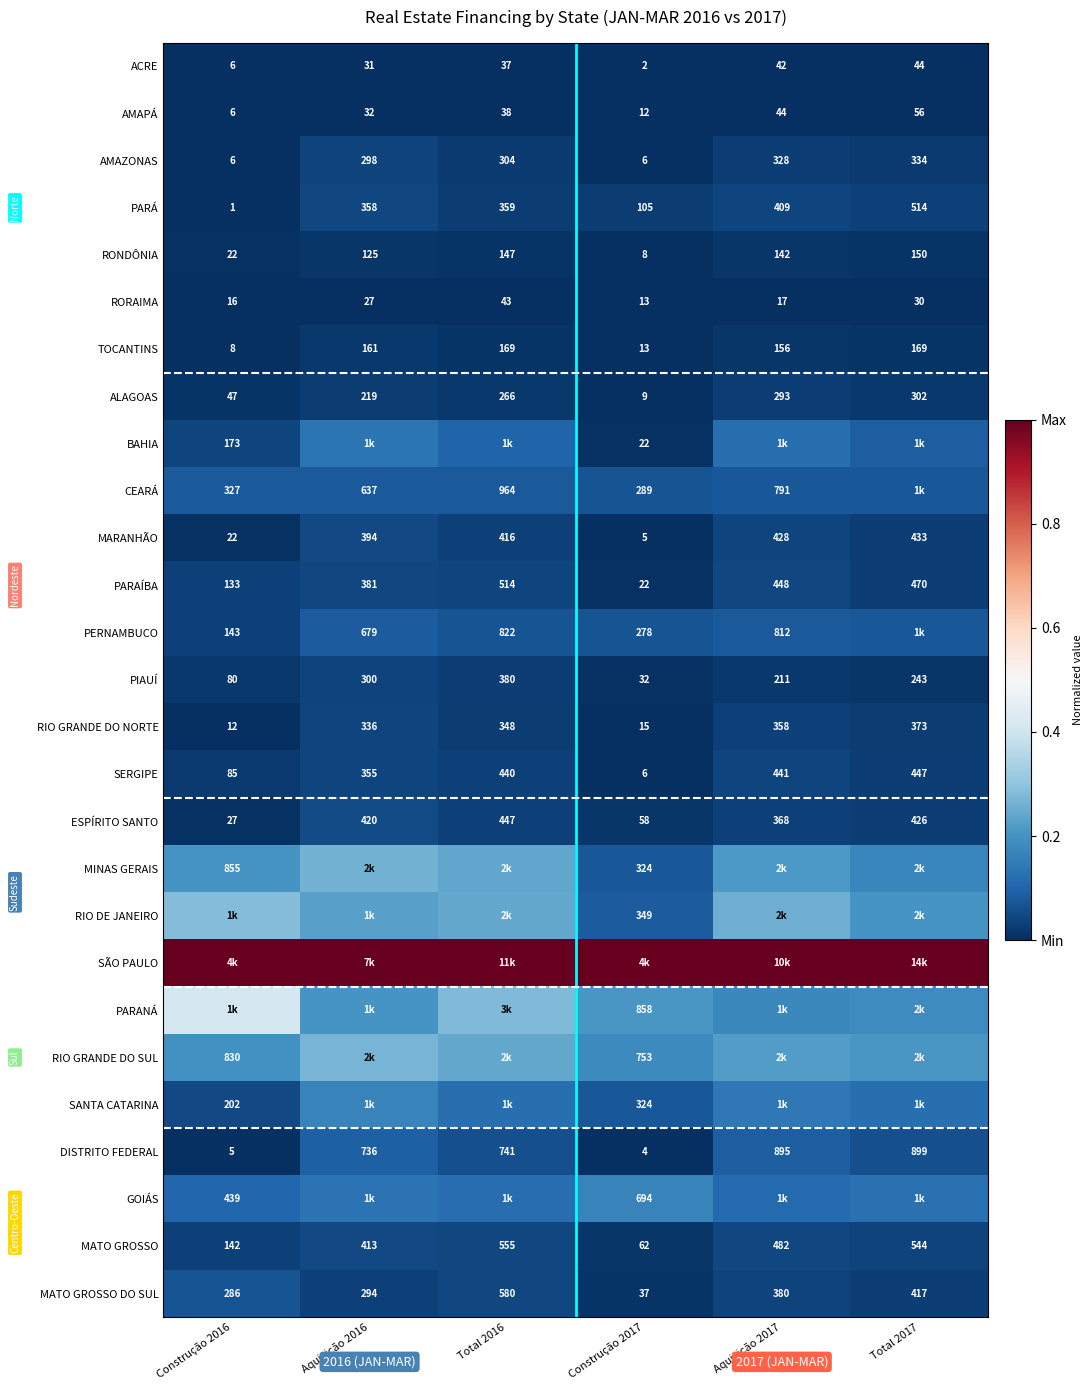

Is the value of CEARÁ at Total 2016 greater than the value of PARÁ at Construção 2017?

Yes